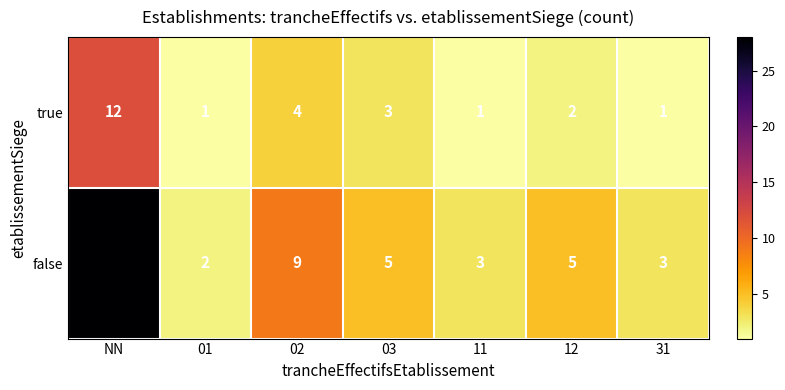

Reading left to right, transcribe all the data shown in this chart.

true: 12	1	4	3	1	2	1
false: 28	2	9	5	3	5	3